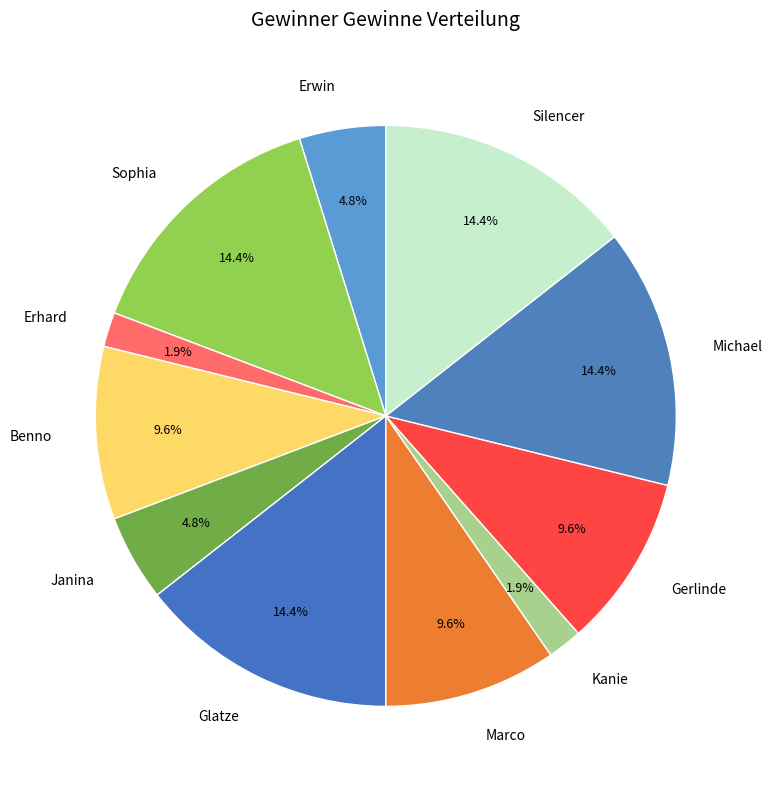

Does any single category account for the majority?

No